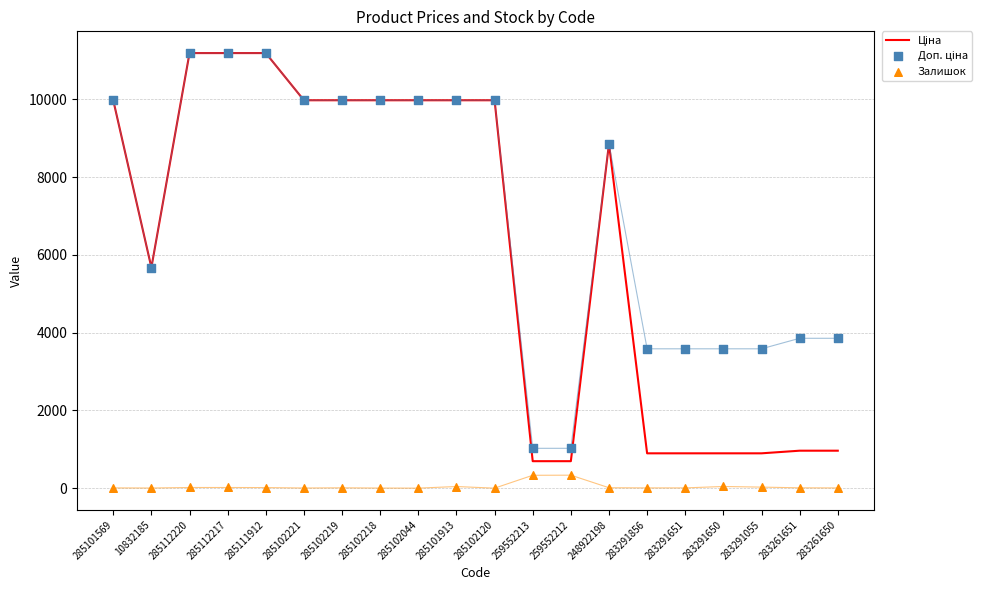

What is the total value across all series at 248922198?

17724.3